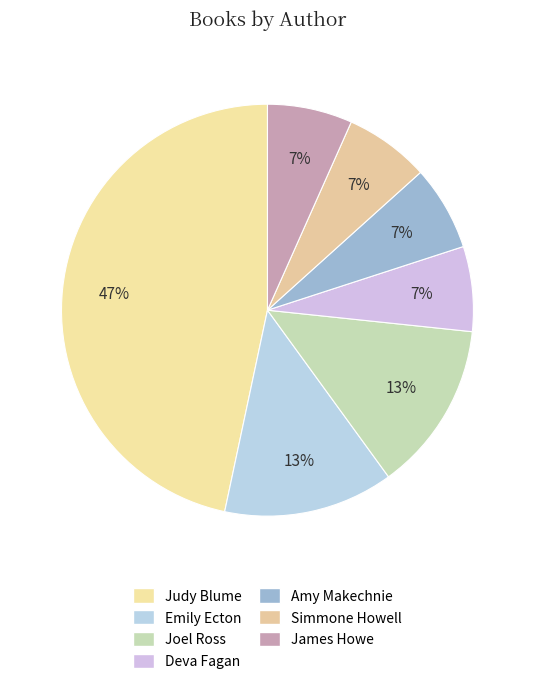

Which slice is the largest?

Judy Blume (1269075)